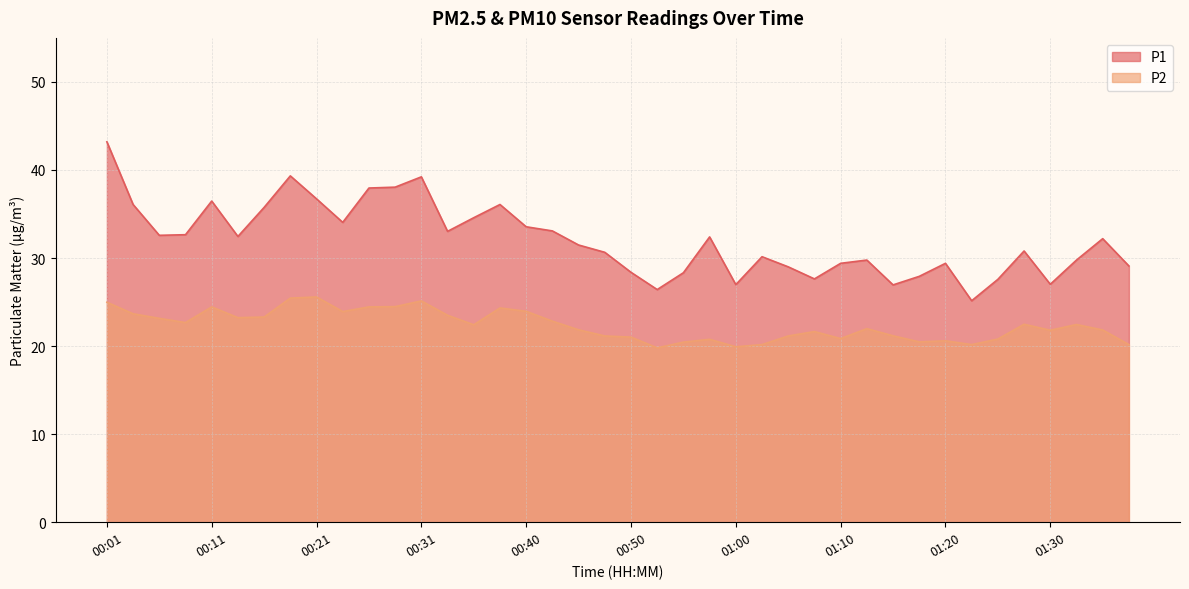

True or false: P2 and P1 intersect in this chart.

False